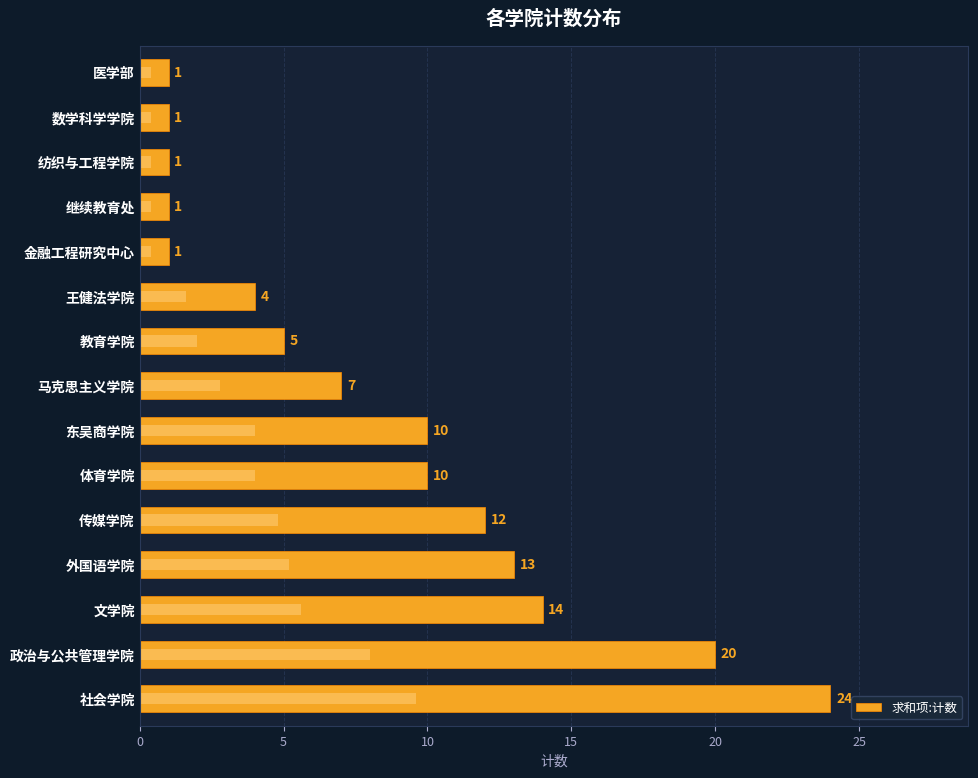

Reading left to right, list all the values displayed in this chart.

24	20	14	13	12	10	10	7	5	4	1	1	1	1	1